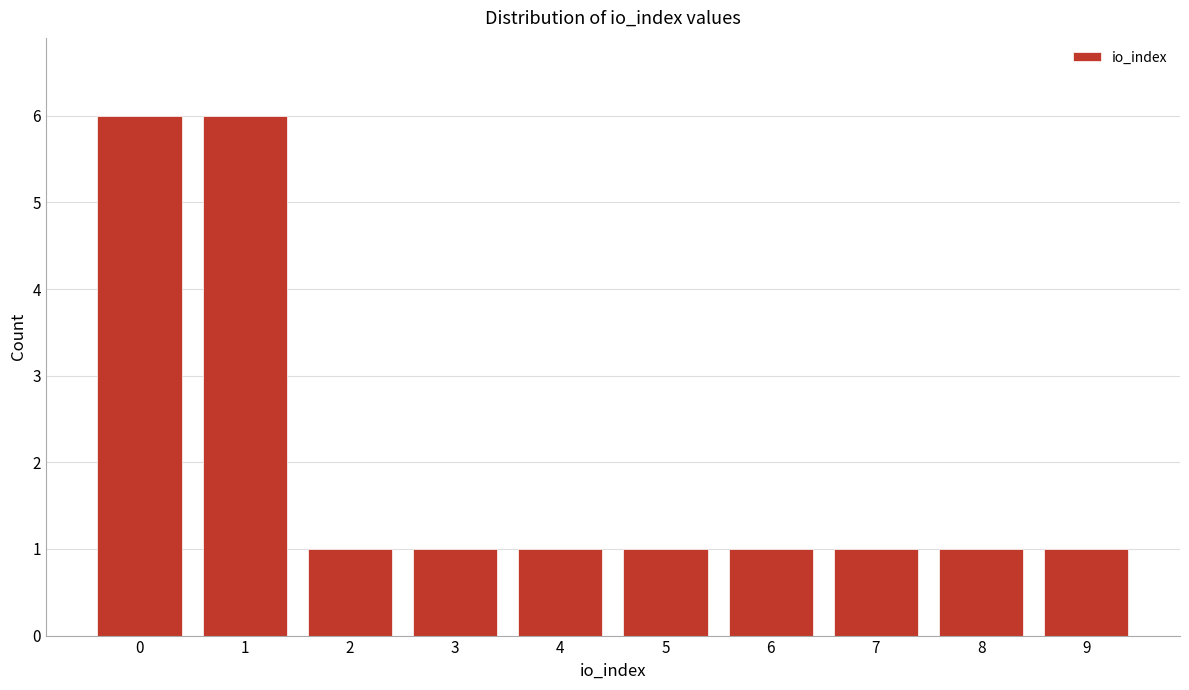

Reading left to right, list all the values displayed in this chart.

0=6	1=6	2=1	3=1	4=1	5=1	6=1	7=1	8=1	9=1